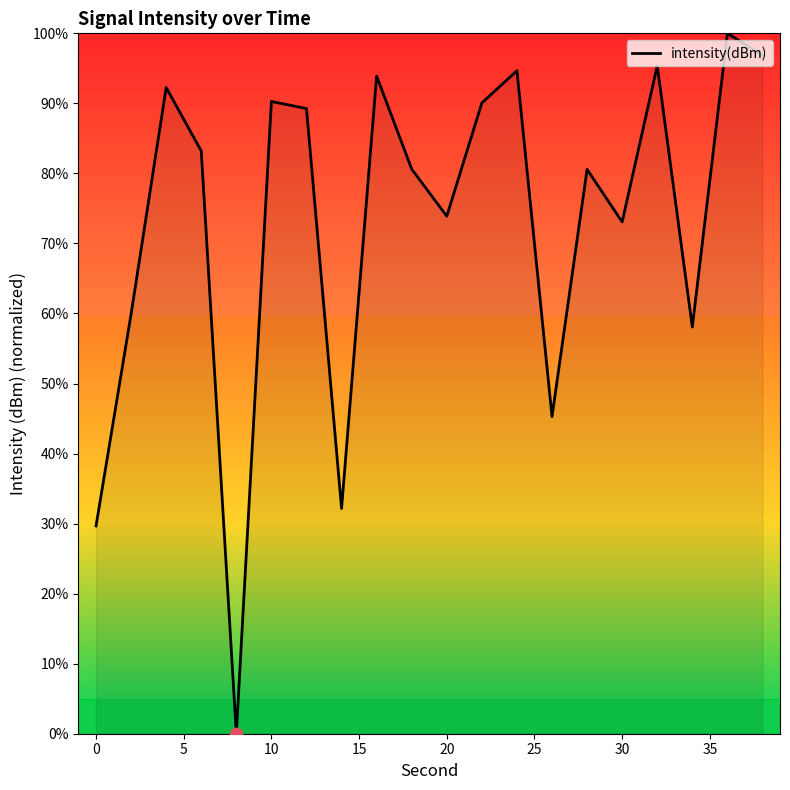

What is the maximum value shown in the chart?

100.0